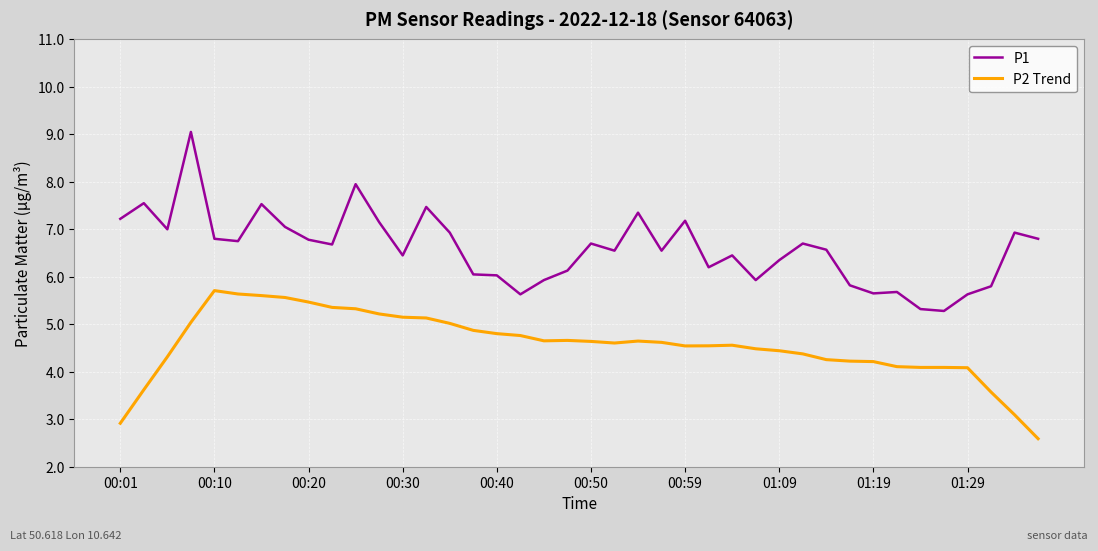

What is the difference between the second highest and second lowest values in the P2 Trend series?

2.7